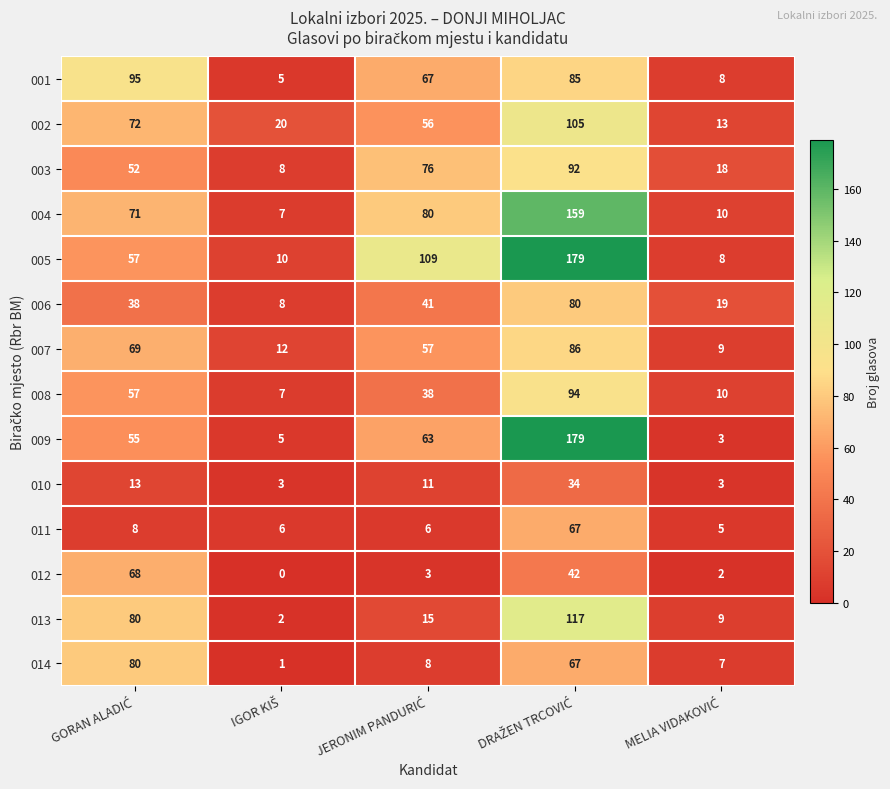

Which series has the largest total across all categories?

005